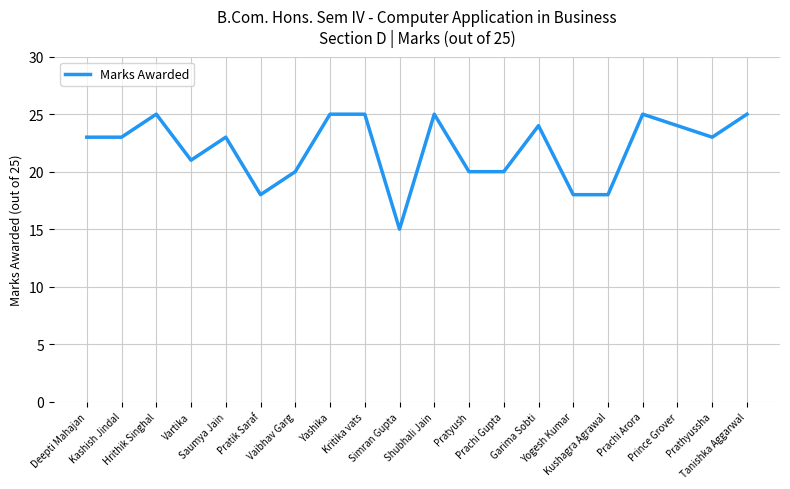

What is the minimum value shown in the chart?

15